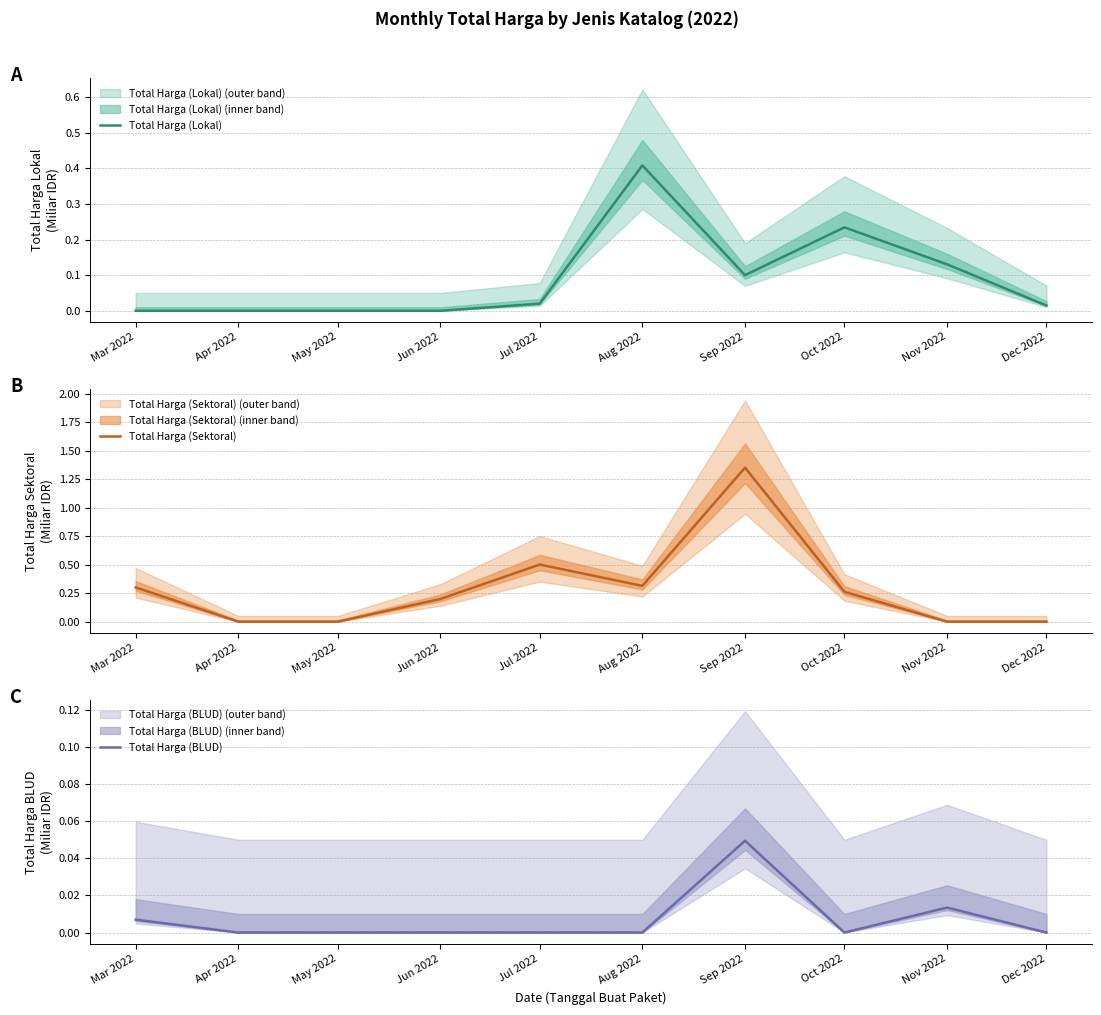

True or false: Total Harga (BLUD) and Total Harga (Lokal) cross at least once.

False